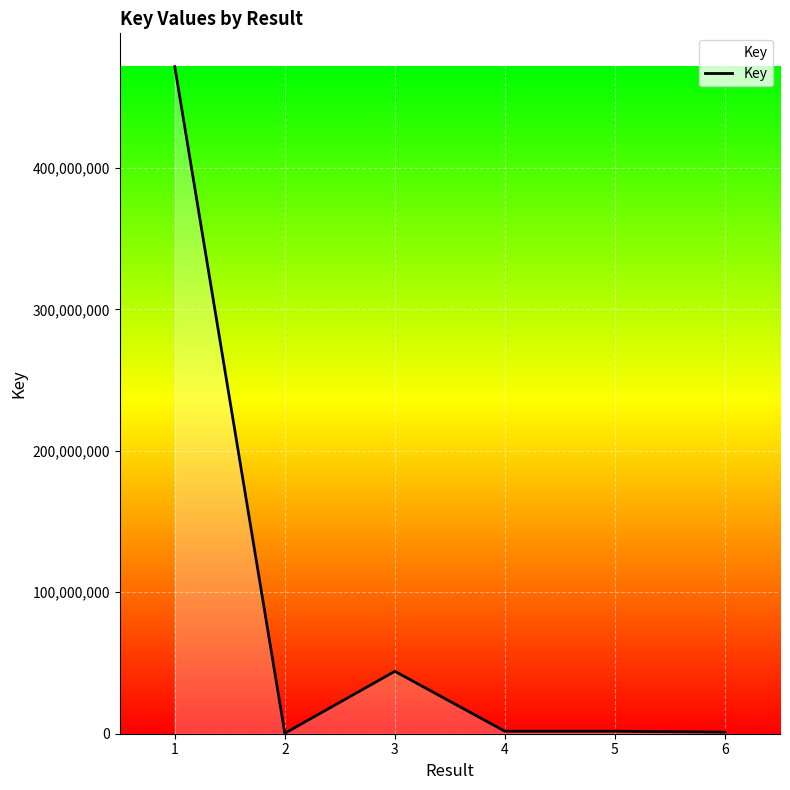

The chart shows a value of 44111330 at 3. True or false?

True